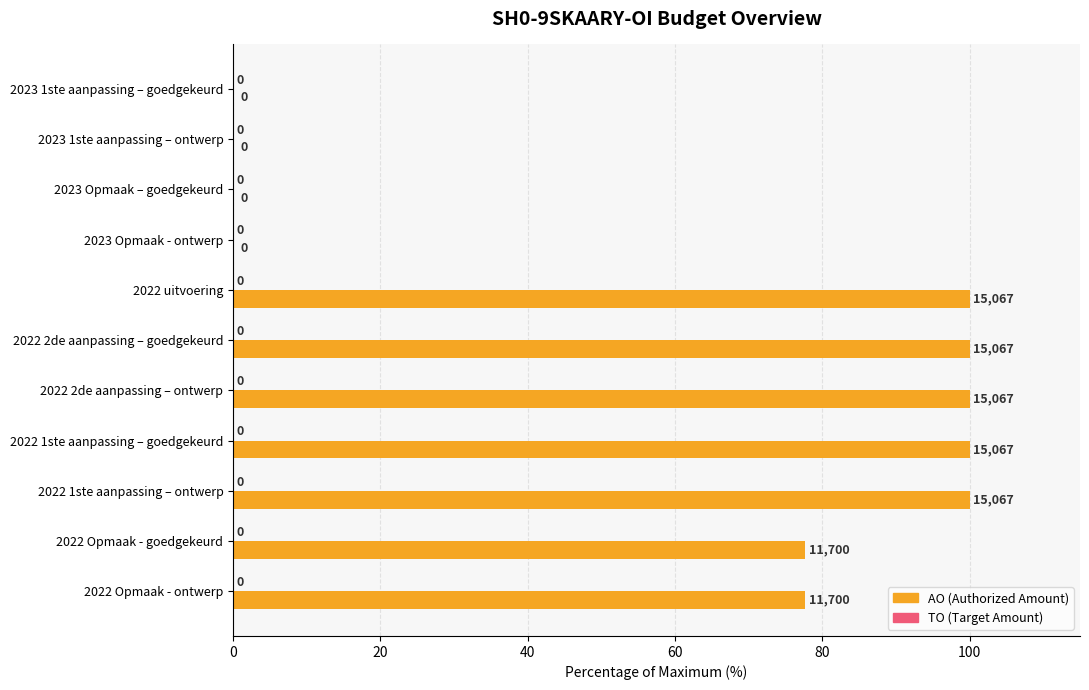

What is the ratio of the value at 2022 2de aanpassing – ontwerp to the value at 2022 Opmaak - goedgekeurd?

1.3